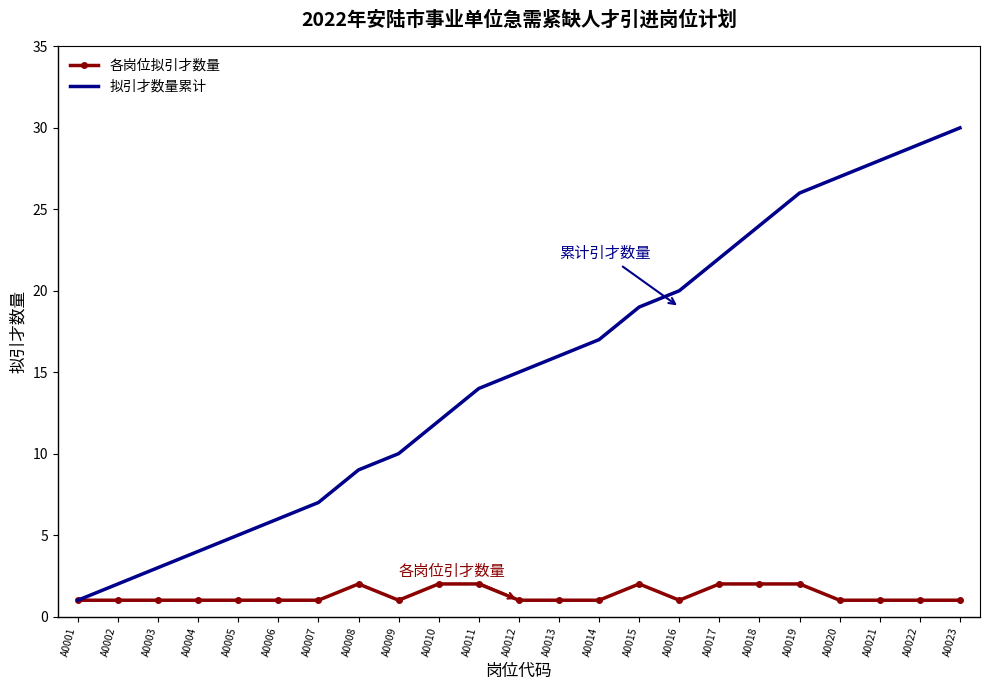

Reading left to right, transcribe all the data shown in this chart.

各岗位拟引才数量: A0001=1	A0002=1	A0003=1	A0004=1	A0005=1	A0006=1	A0007=1	A0008=2	A0009=1	A0010=2	A0011=2	A0012=1	A0013=1	A0014=1	A0015=2	A0016=1	A0017=2	A0018=2	A0019=2	A0020=1	A0021=1	A0022=1	A0023=1
拟引才数量累计: A0001=1	A0002=2	A0003=3	A0004=4	A0005=5	A0006=6	A0007=7	A0008=9	A0009=10	A0010=12	A0011=14	A0012=15	A0013=16	A0014=17	A0015=19	A0016=20	A0017=22	A0018=24	A0019=26	A0020=27	A0021=28	A0022=29	A0023=30